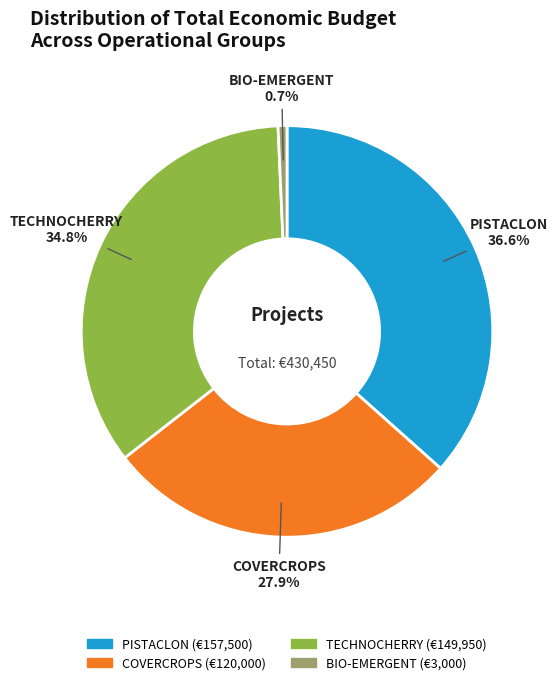

Does TECHNOCHERRY account for over 50% of the chart?

No